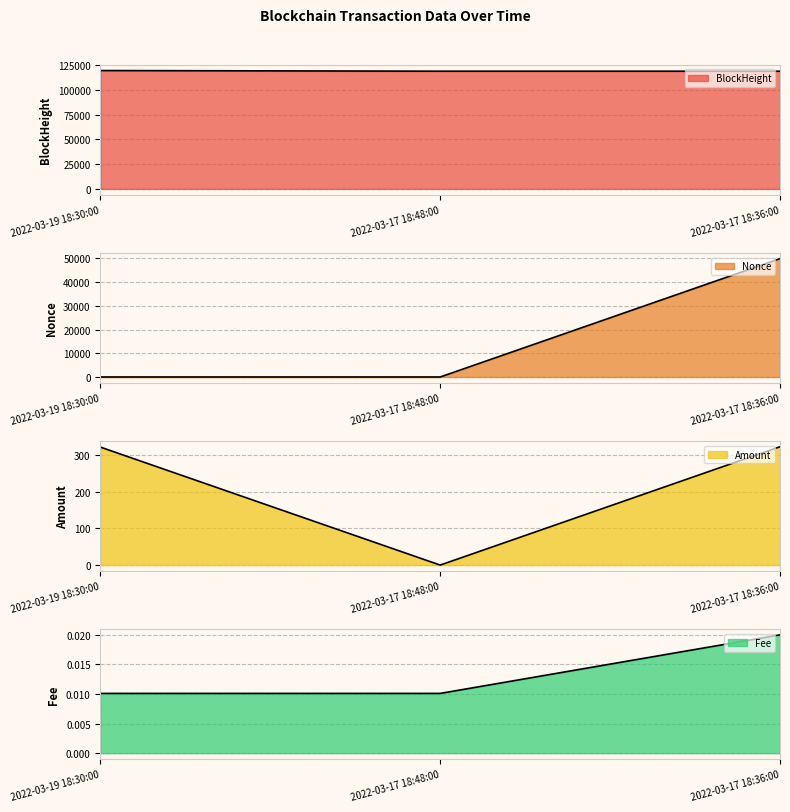

Is it true that Fee equals 0.0 at 2022-03-17 18:48:00?

False